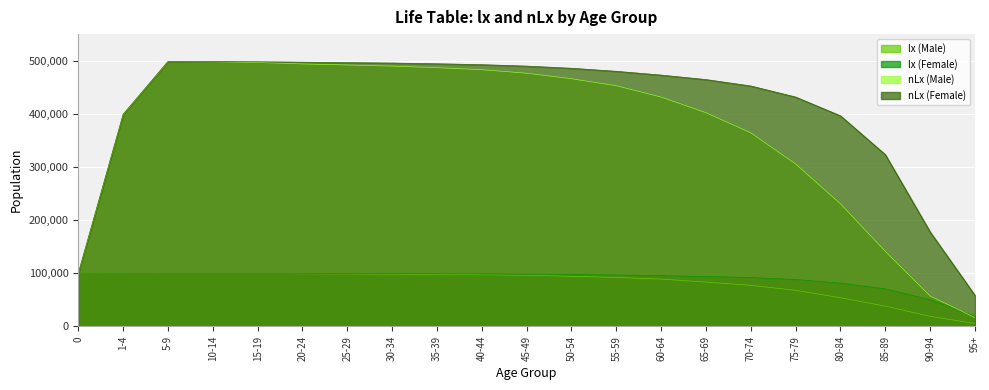

Rank the categories by nLx (Female) value from lowest to highest.

95+, 0, 90-94, 85-89, 80-84, 1-4, 75-79, 70-74, 65-69, 60-64, 55-59, 50-54, 45-49, 40-44, 35-39, 30-34, 25-29, 20-24, 15-19, 10-14, 5-9